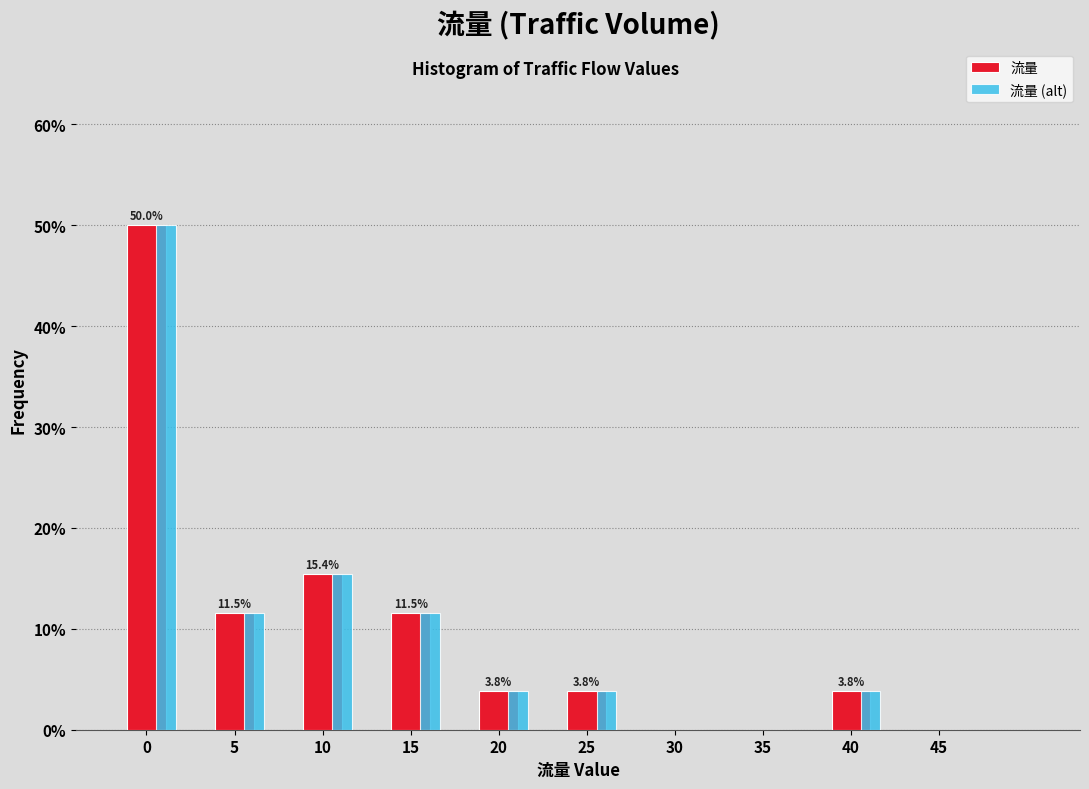

At which label is 流量 closest to 25?

10